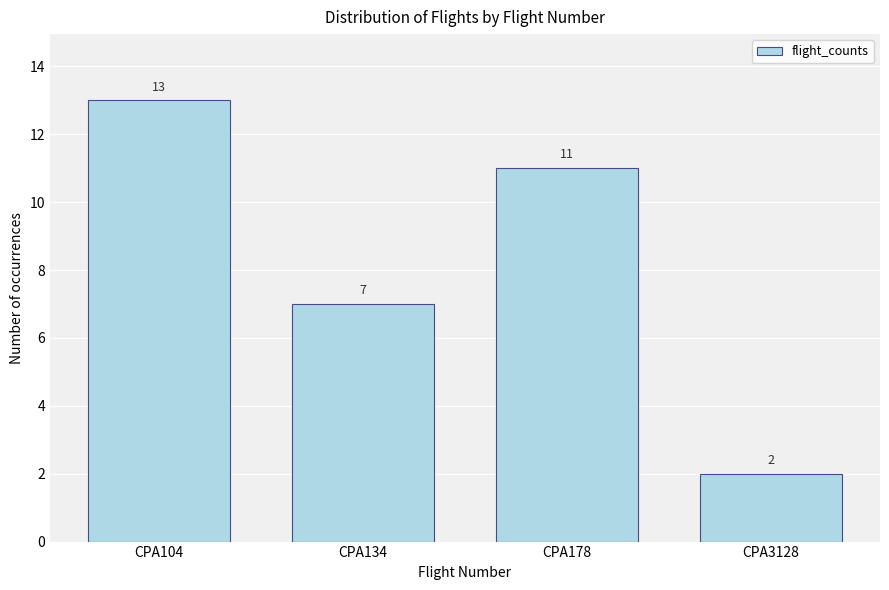

Reading right to left, extract all data points from this chart.

CPA3128=2	CPA178=11	CPA134=7	CPA104=13